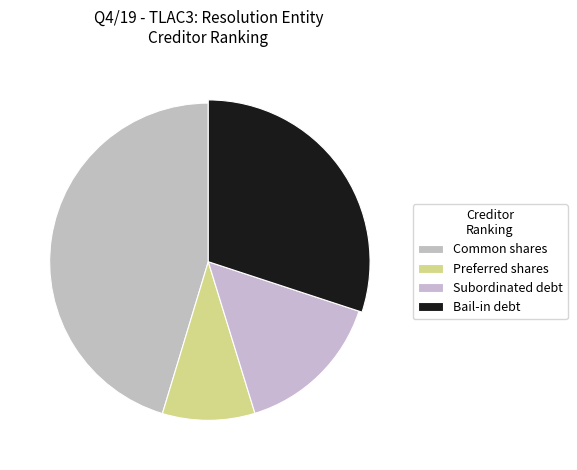

How much of the chart is everything except Subordinated debt?

84.8%